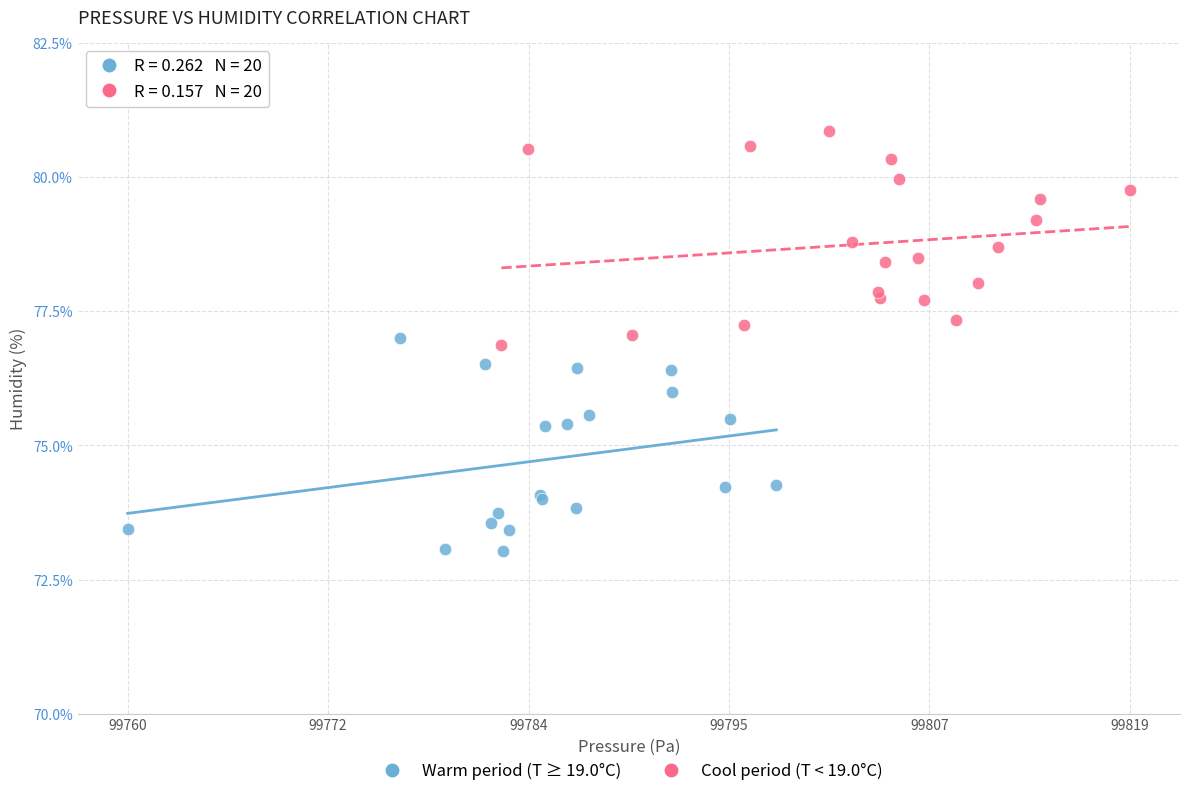

Which series contains the lowest Y value?

Warm period (T ≥ 19.0°C)